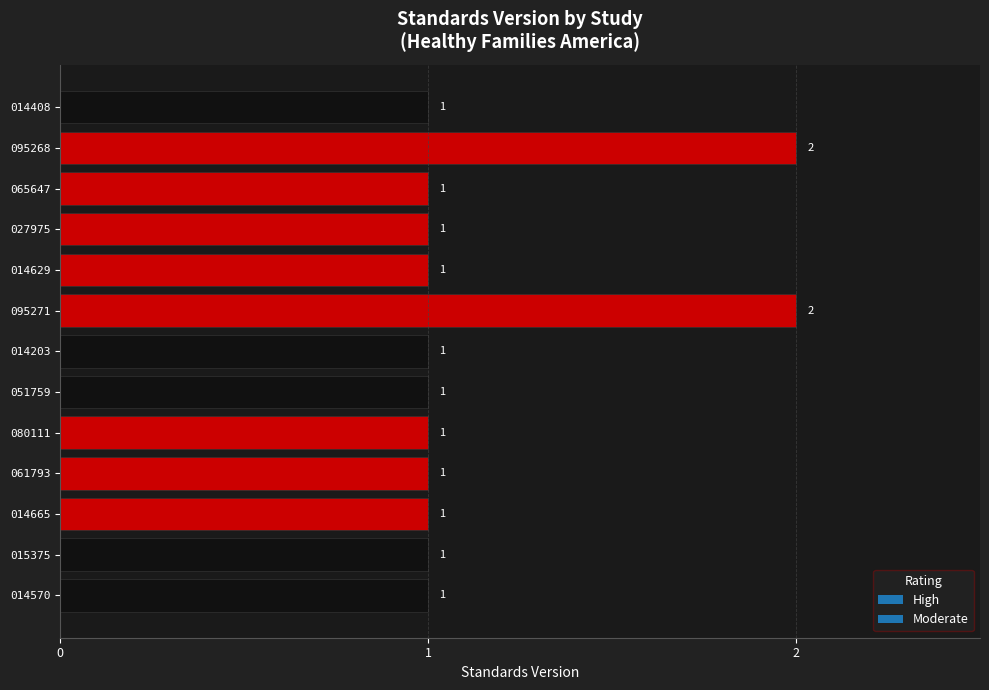

What is the sum of the values at 080111 and 095271?

3